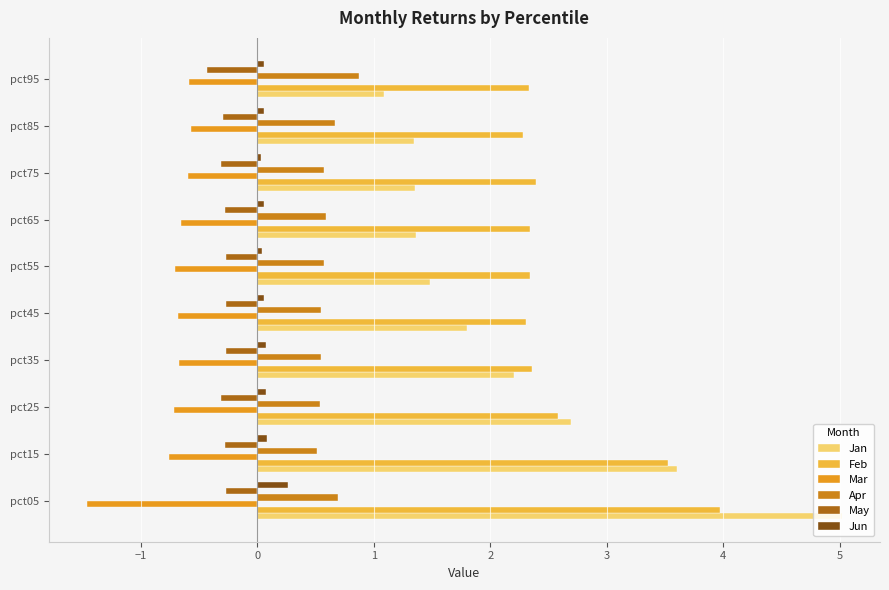

How many series are shown in this chart?

6